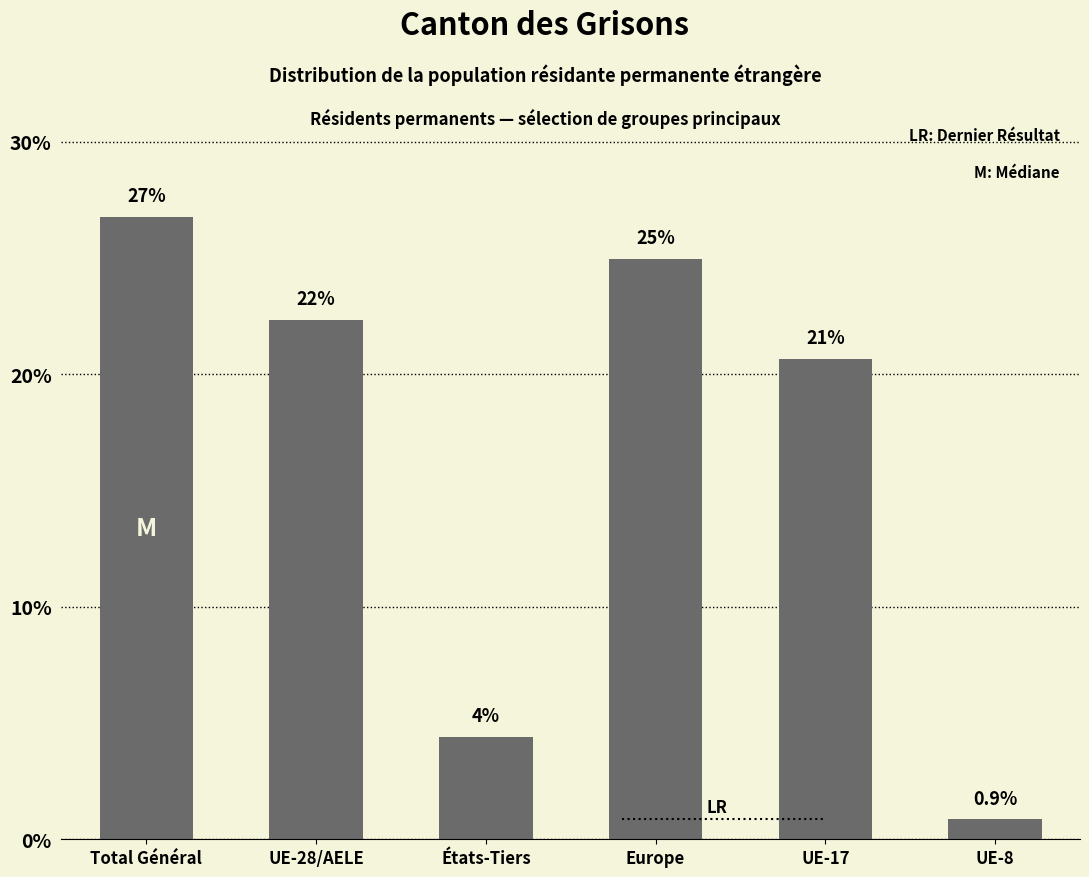

What is the label of the 4th bar from the left?

Europe